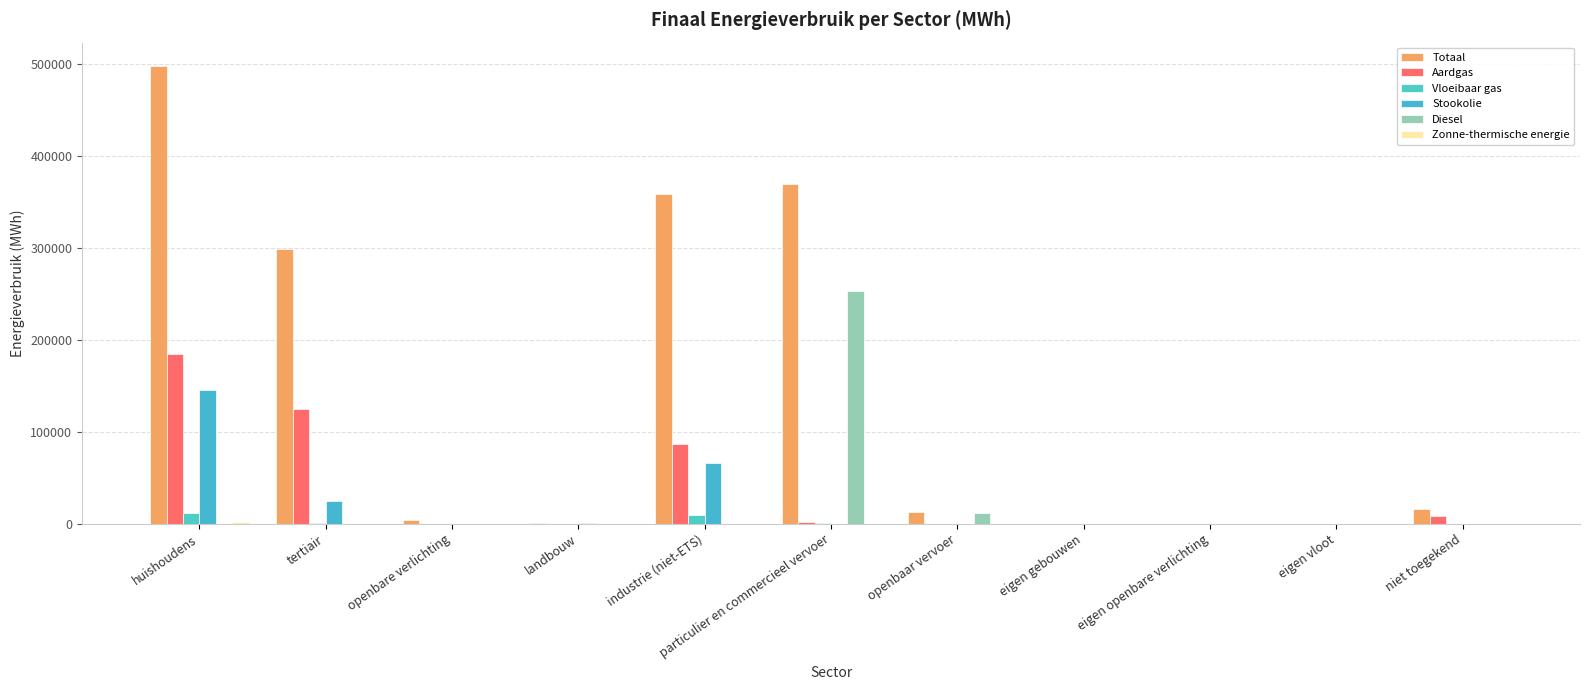

Reading left to right, extract all data points from this chart.

Totaal: 498336.9	298464.3	3735.4	979.0	358564.5	369935.0	13102.2	0.0	0.0	0.0	16077.9
Aardgas: 184387.9	124886.9	0.0	98.4	86716.1	1605.7	0.0	0.0	0.0	0.0	8535.7
Vloeibaar gas: 11493.4	220.3	0.0	6.3	9526.6	584.8	0.0	0.0	0.0	0.0	0.0
Stookolie: 145604.6	24330.4	0.0	647.0	65686.1	0.0	0.0	0.0	0.0	0.0	0.0
Diesel: 0.0	0.0	0.0	0.0	0.0	252997.9	11530.7	0.0	0.0	0.0	0.0
Zonne-thermische energie: 2055.4	24.5	0.0	0.0	0.0	0.0	0.0	0.0	0.0	0.0	0.0